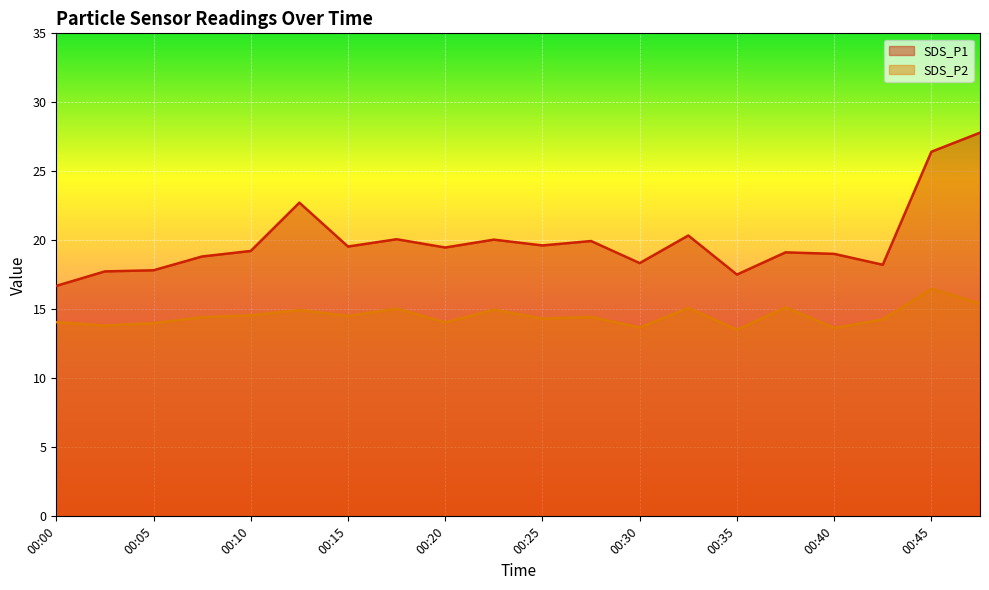

What is the minimum value for SDS_P2?

13.5